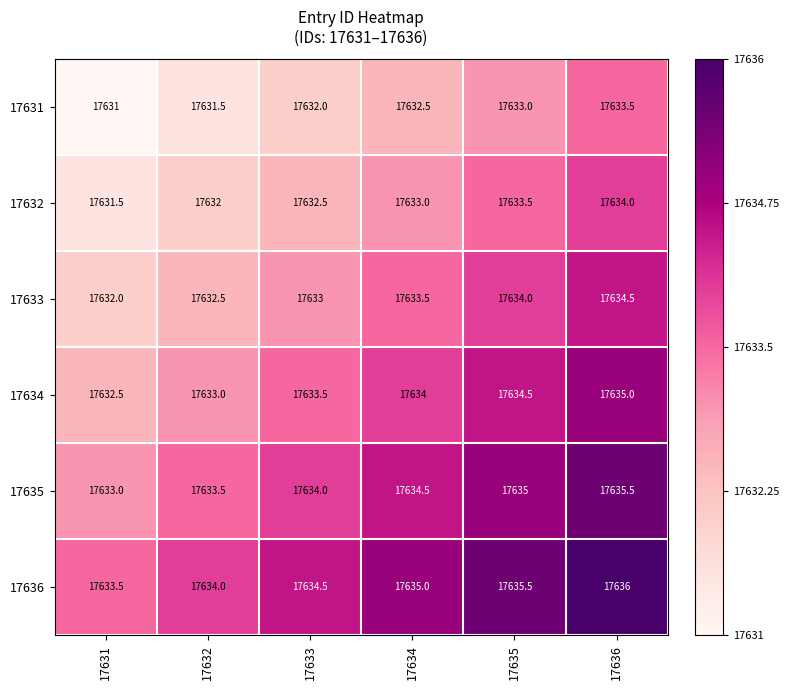

How many data points does each series have?

6